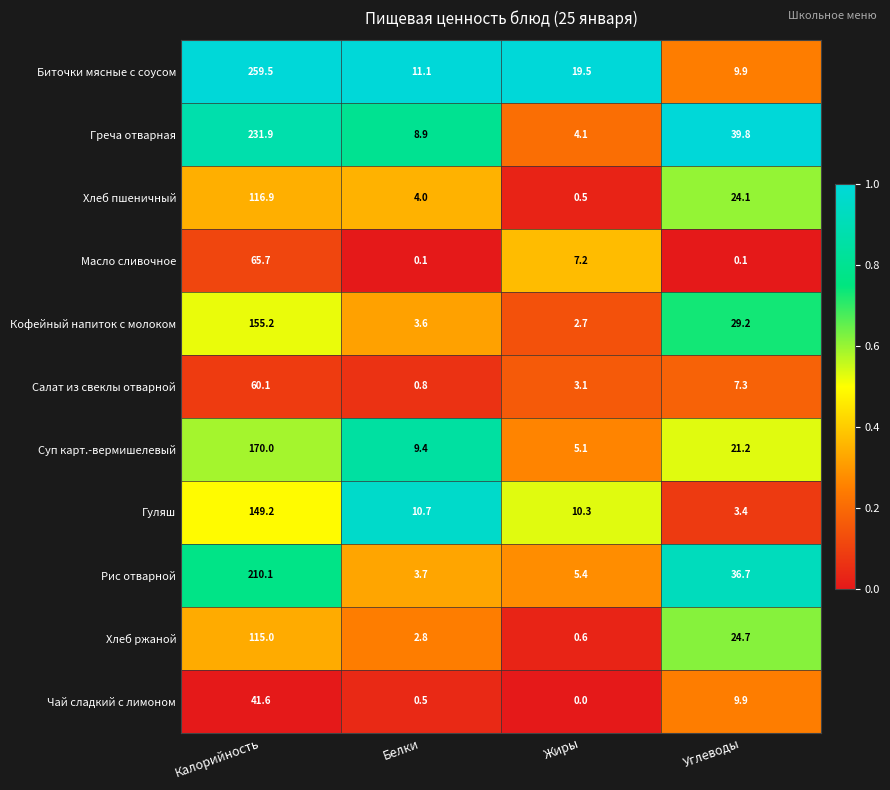

The value of Чай сладкий с лимоном at Углеводы is 17.0. True or false?

False